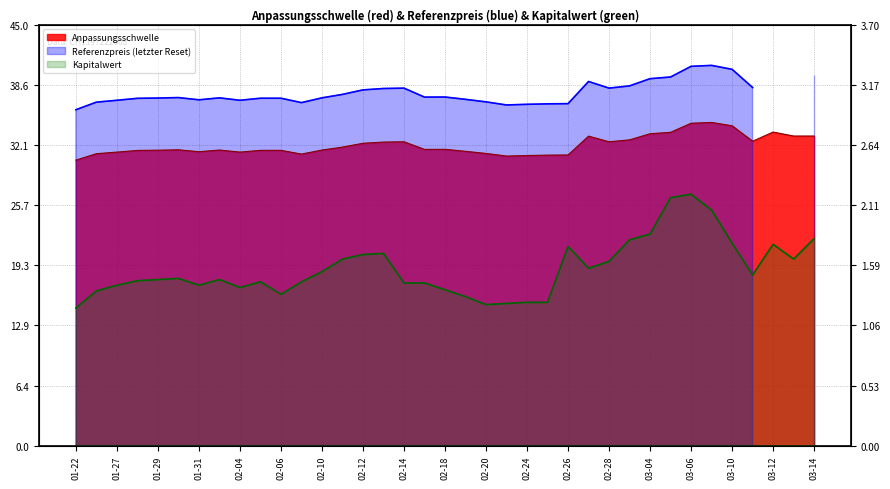

What is the smallest value displayed?

1.2